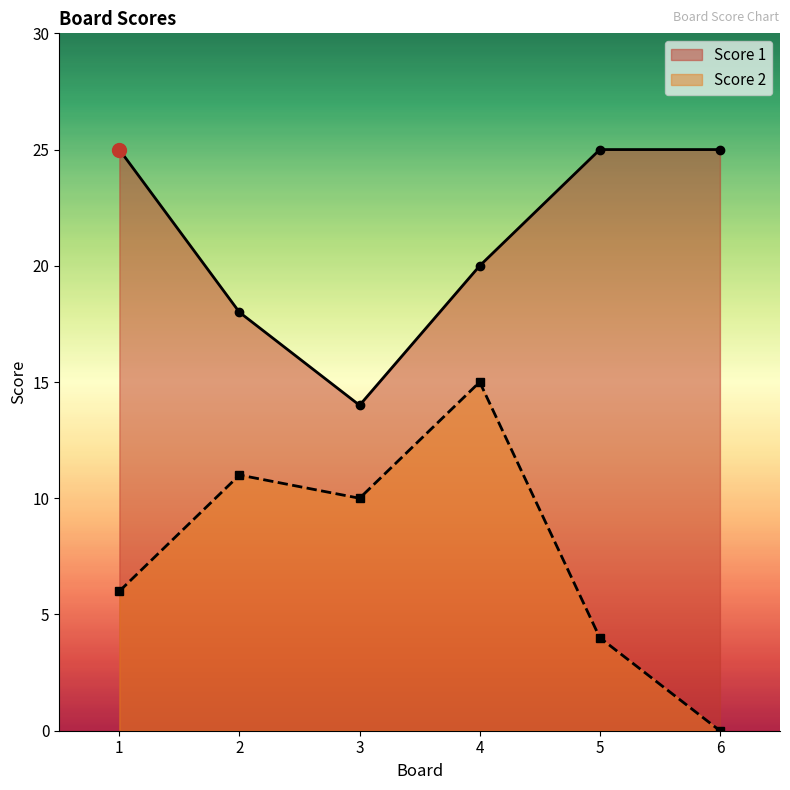

What is the difference between the Score 1 values at 1 and 4?

5